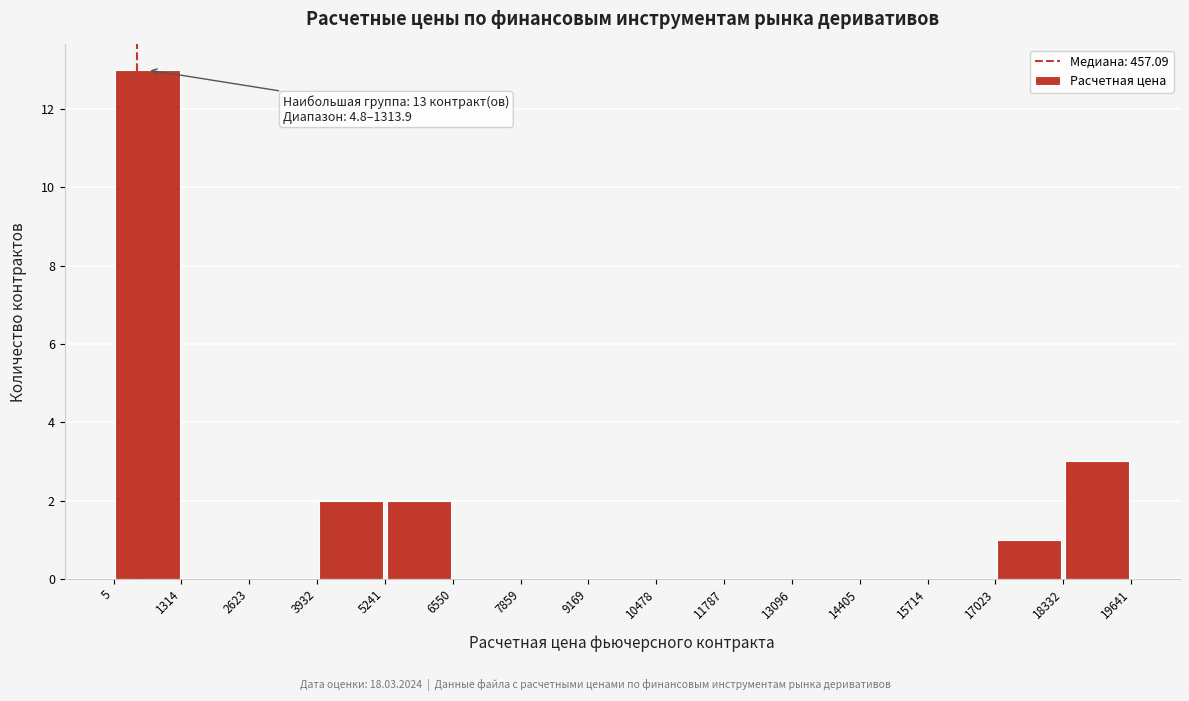

Which range on the x-axis has the tallest bar?

5 to 1314